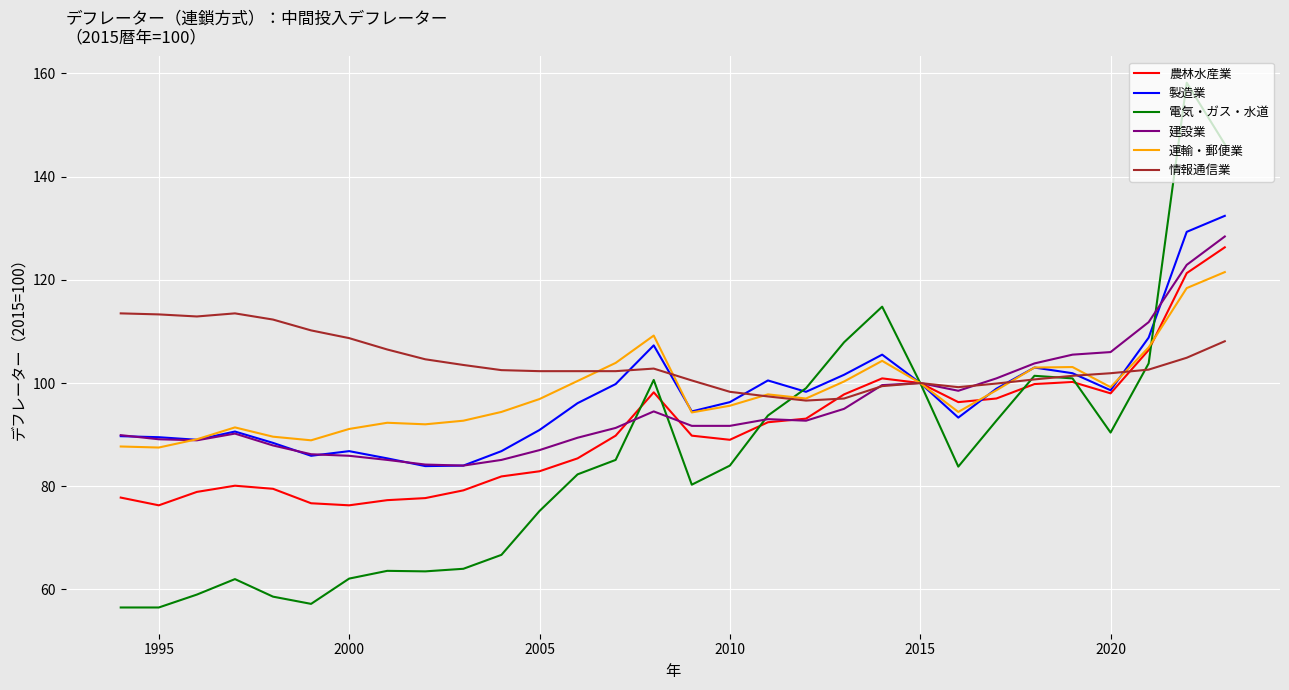

Which series has the largest range (max minus min)?

電気・ガス・水道